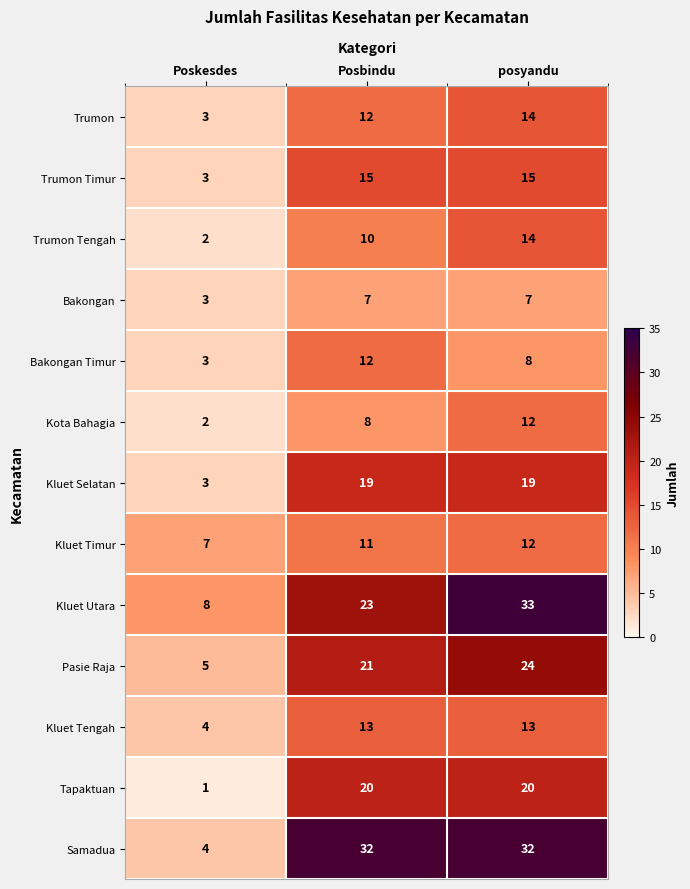

What is the maximum value for Tapaktuan?

20